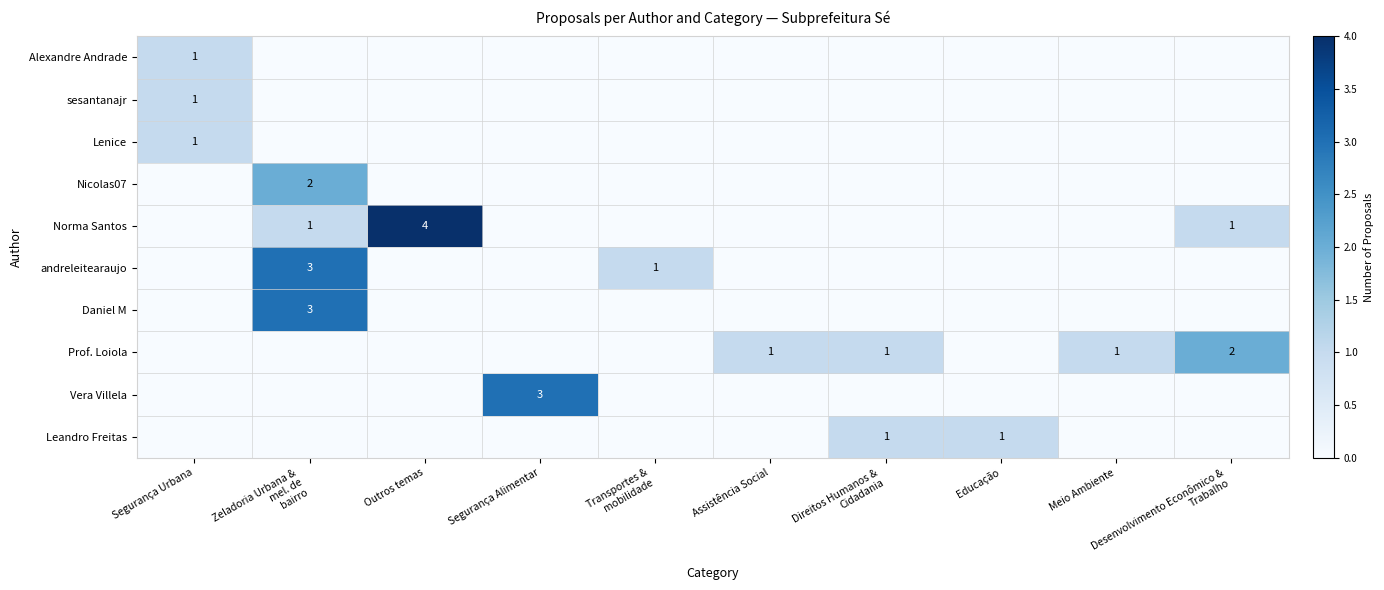

Rank the series at Meio Ambiente from lowest to highest value.

Alexandre Andrade, sesantanajr, Lenice, Nicolas07, Norma Santos, andreleitearaujo, Daniel M, Vera Villela, Leandro Freitas, Prof. Loiola